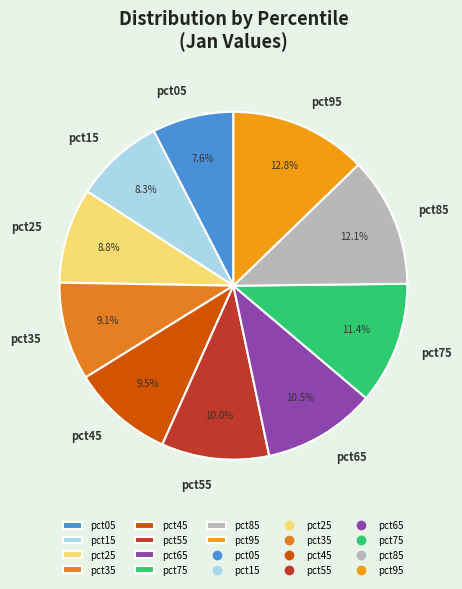

What percentage is the pct25 slice, to the nearest percent?

9%